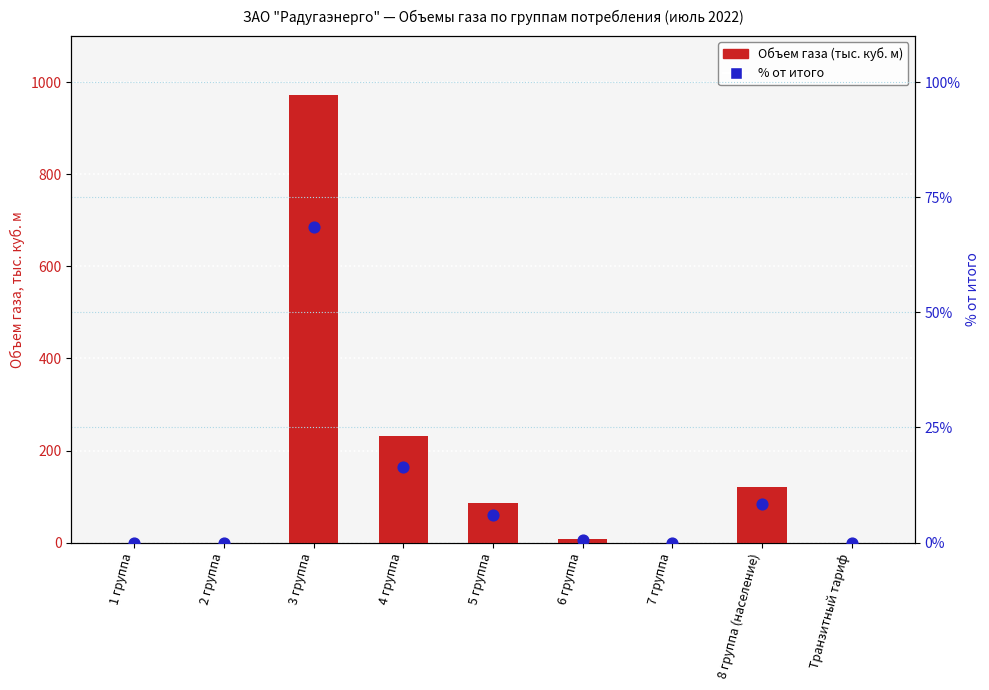

Which series has the widest spread of Y values?

Объем газа (тыс. куб. м)